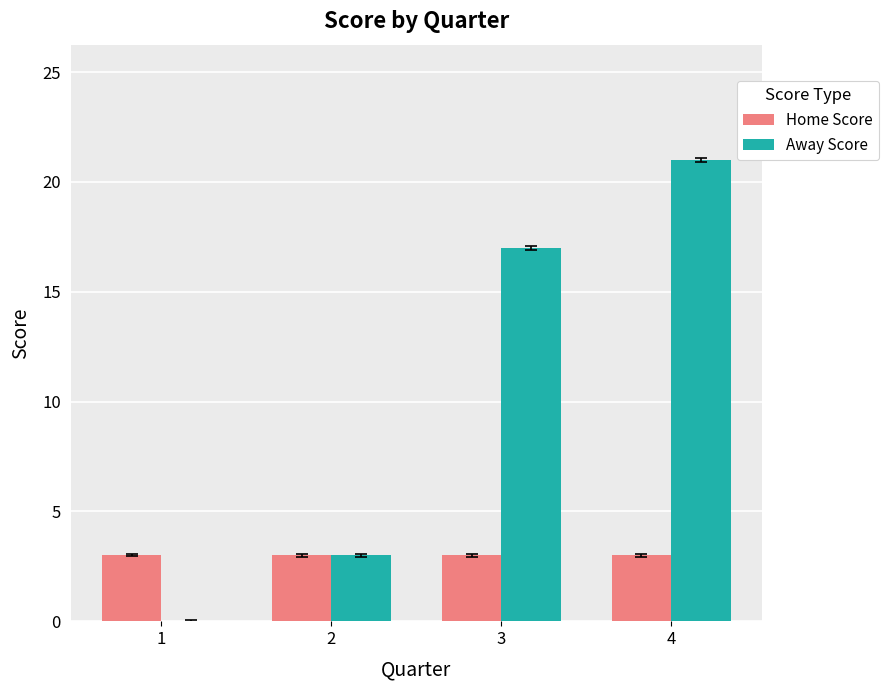

At which category is the sum across all series the highest?

4